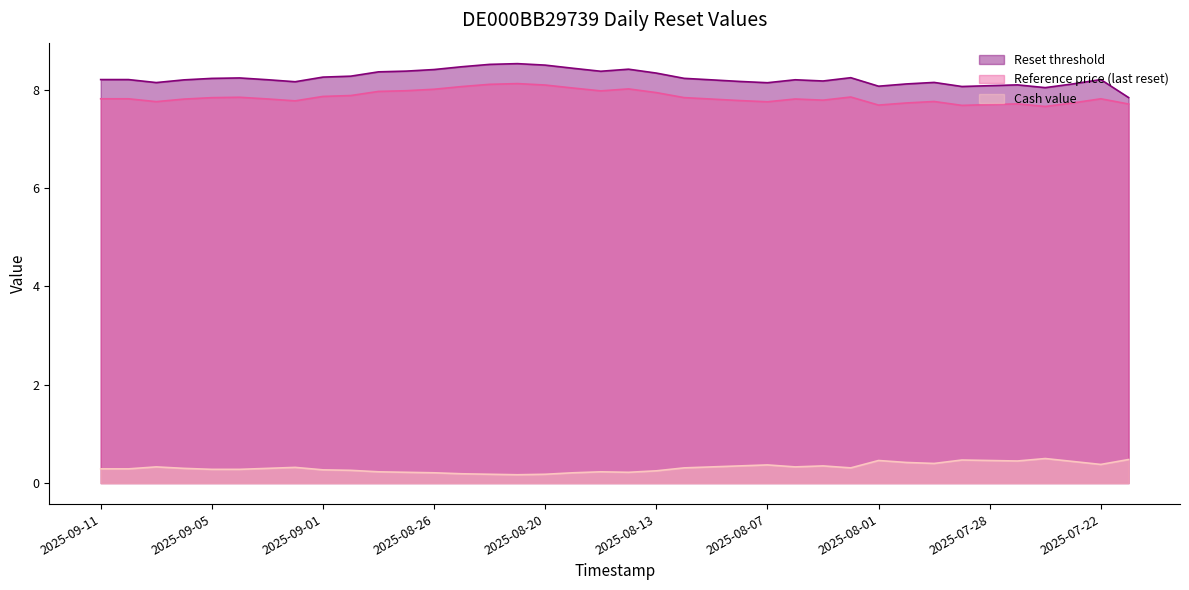

True or false: Reset threshold and Cash value cross at least once.

False